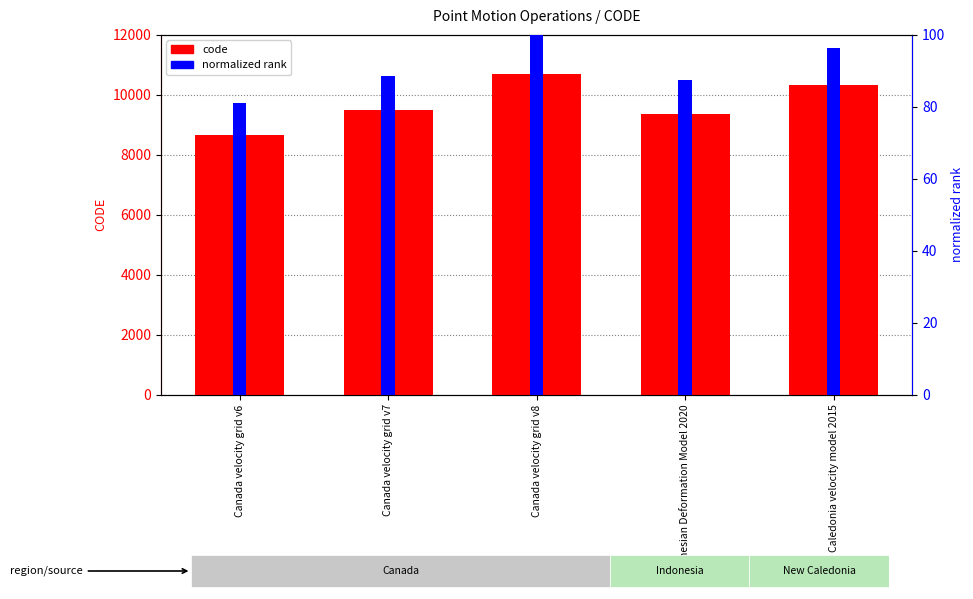

Where is normalized rank nearest to the value 90?

Canada velocity grid v7